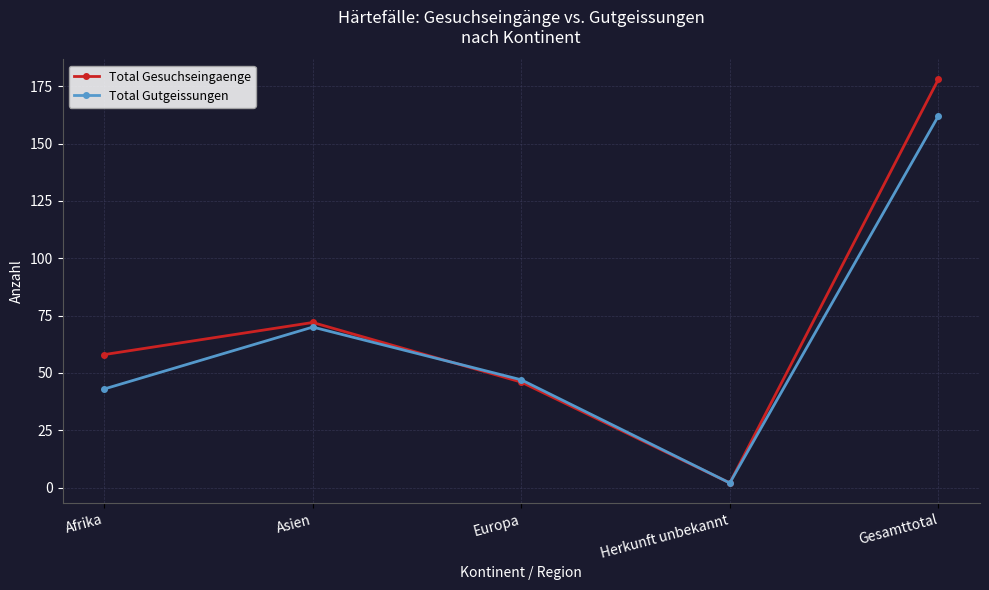

How many lines are shown in the chart?

2